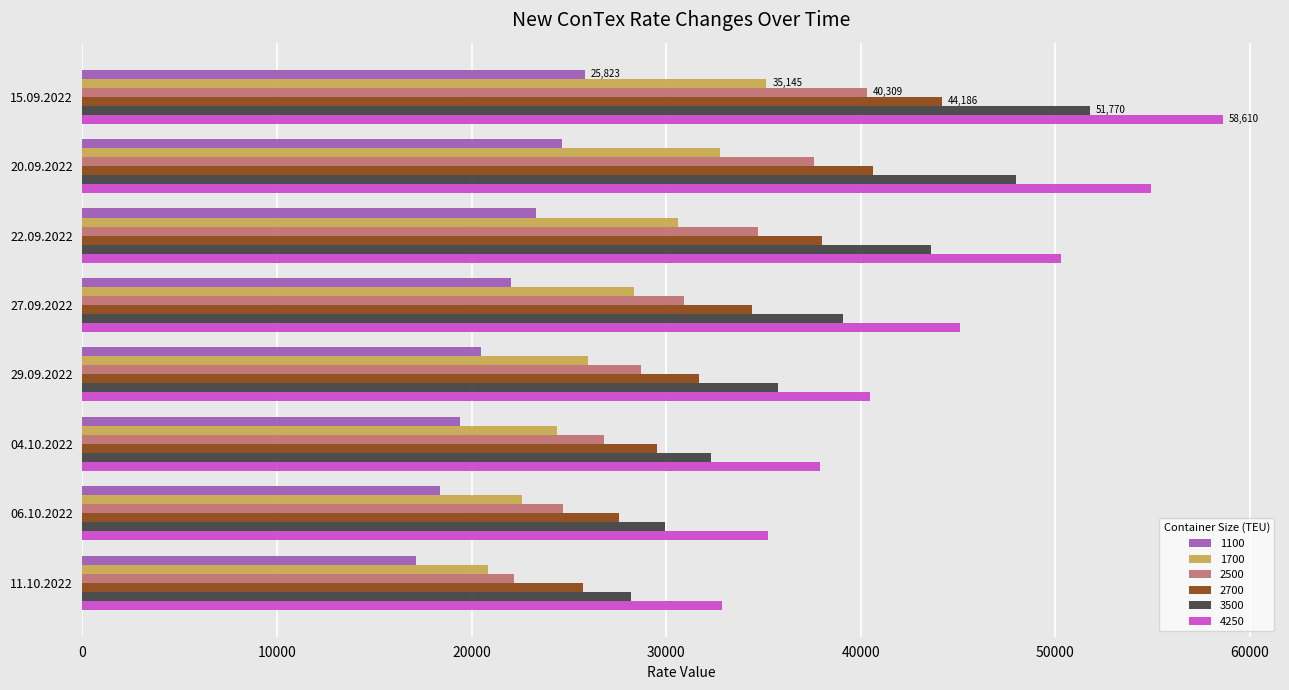

True or false: 1100 has a value of 24306 at 11.10.2022.

False